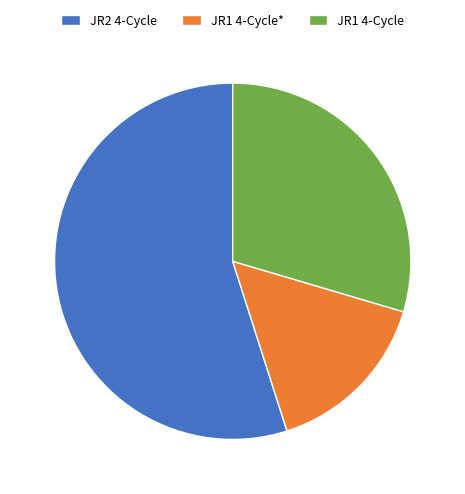

Is it true that JR1 4-Cycle is 17% of the pie?

False